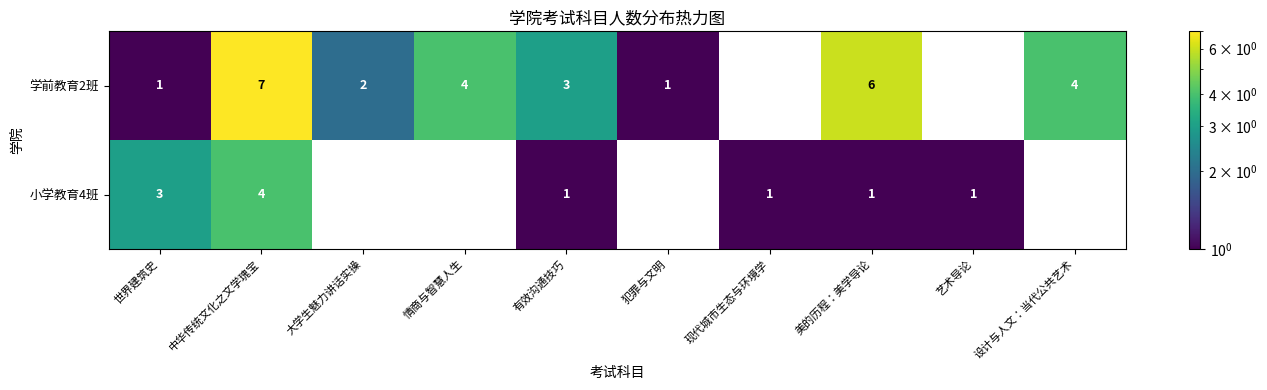

What is the greatest value displayed?

7.0